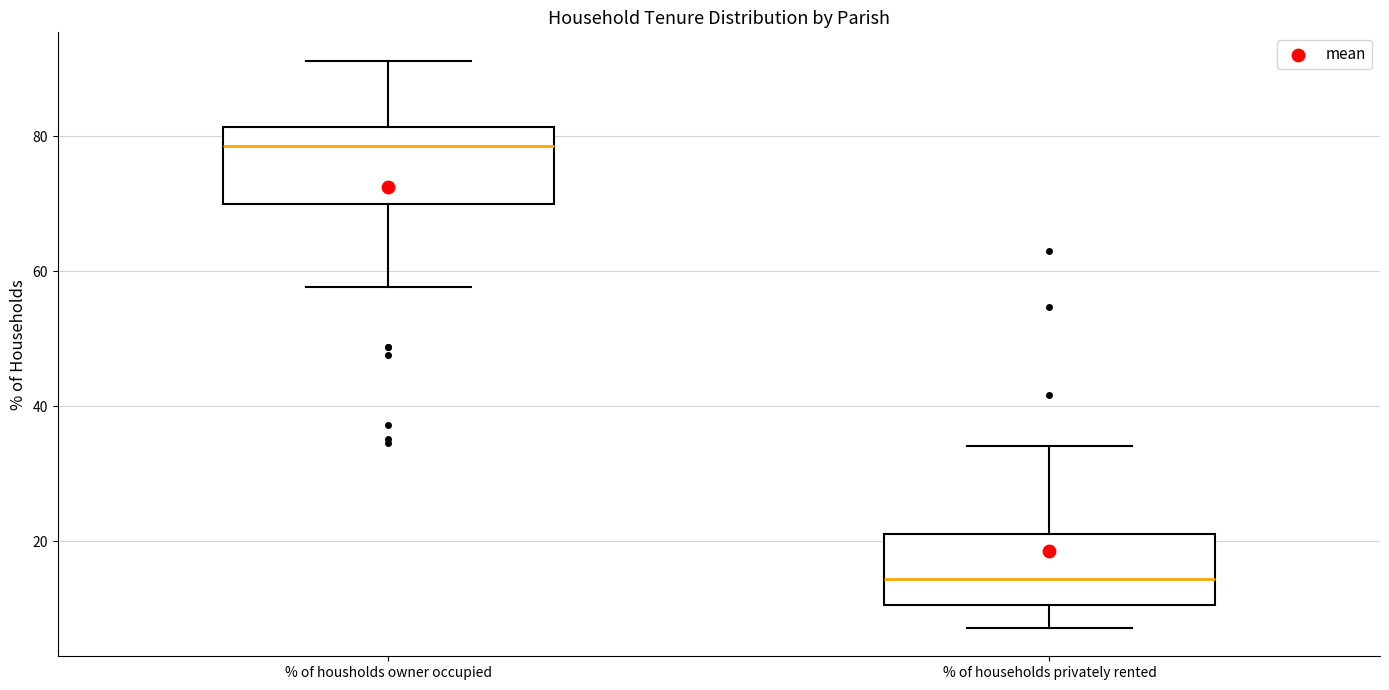

Reading left to right, transcribe this box plot: for each box, give where its median line is, the range the box spans, and where its two whiskers end, as read against the y-axis. The values are not printed on the chart, so give them approximately, as read against the axis.

% of housholds owner occupied: median 78, box 70 to 82, whiskers 58 to 92
% of households privately rented: median 14, box 10 to 22, whiskers 8 to 34